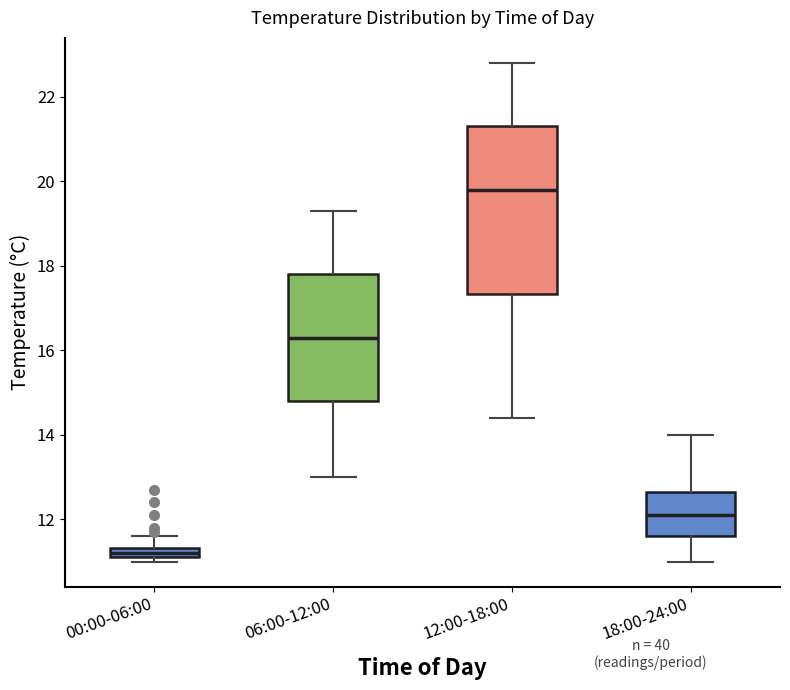

Where is the upper edge of the box for 18:00-24:00 on the y-axis? The values are not printed on the chart, so give them approximately, as read against the axis.

12.6